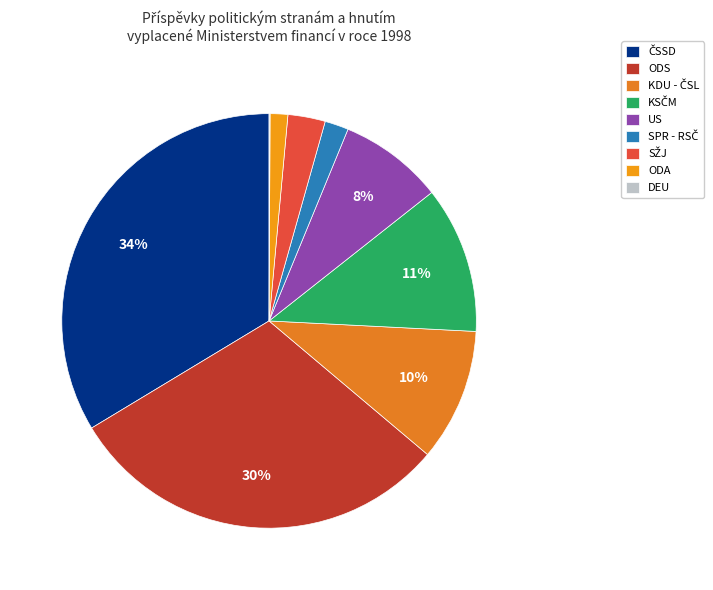

To the nearest percent, what percentage of the pie is SPR - RSČ?

2%